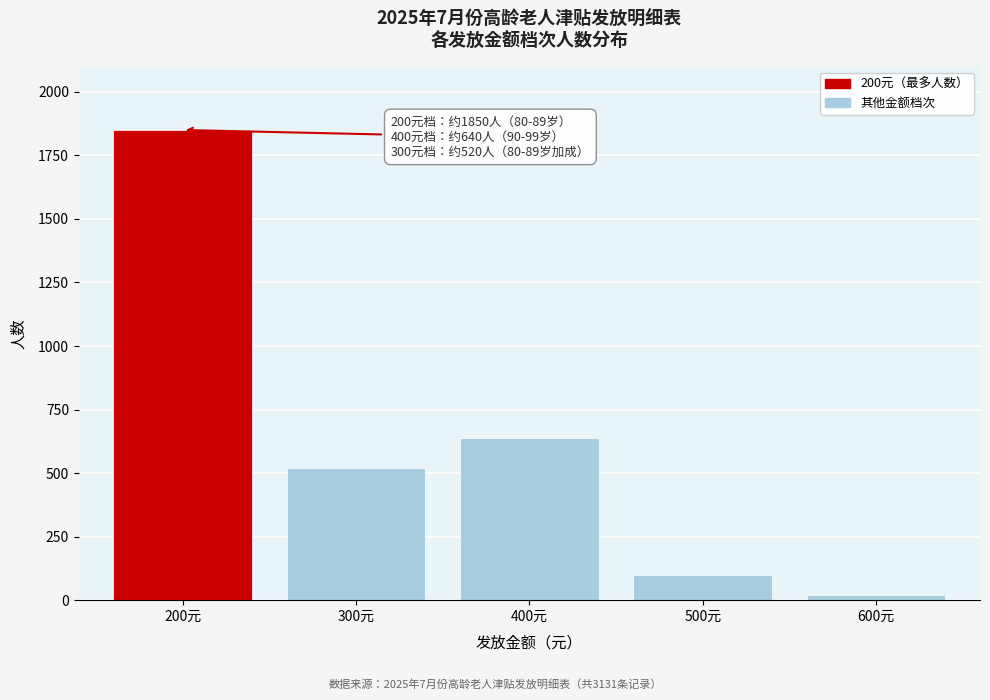

Reading left to right, transcribe all the data shown in this chart.

1850	520	640	100	21